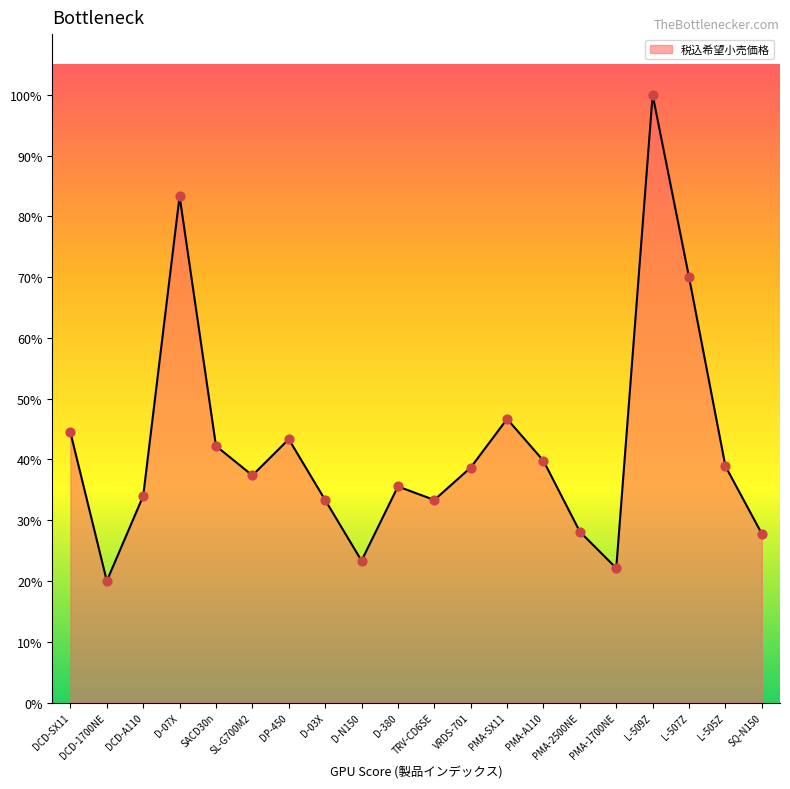

Does the chart have visible grid lines?

No